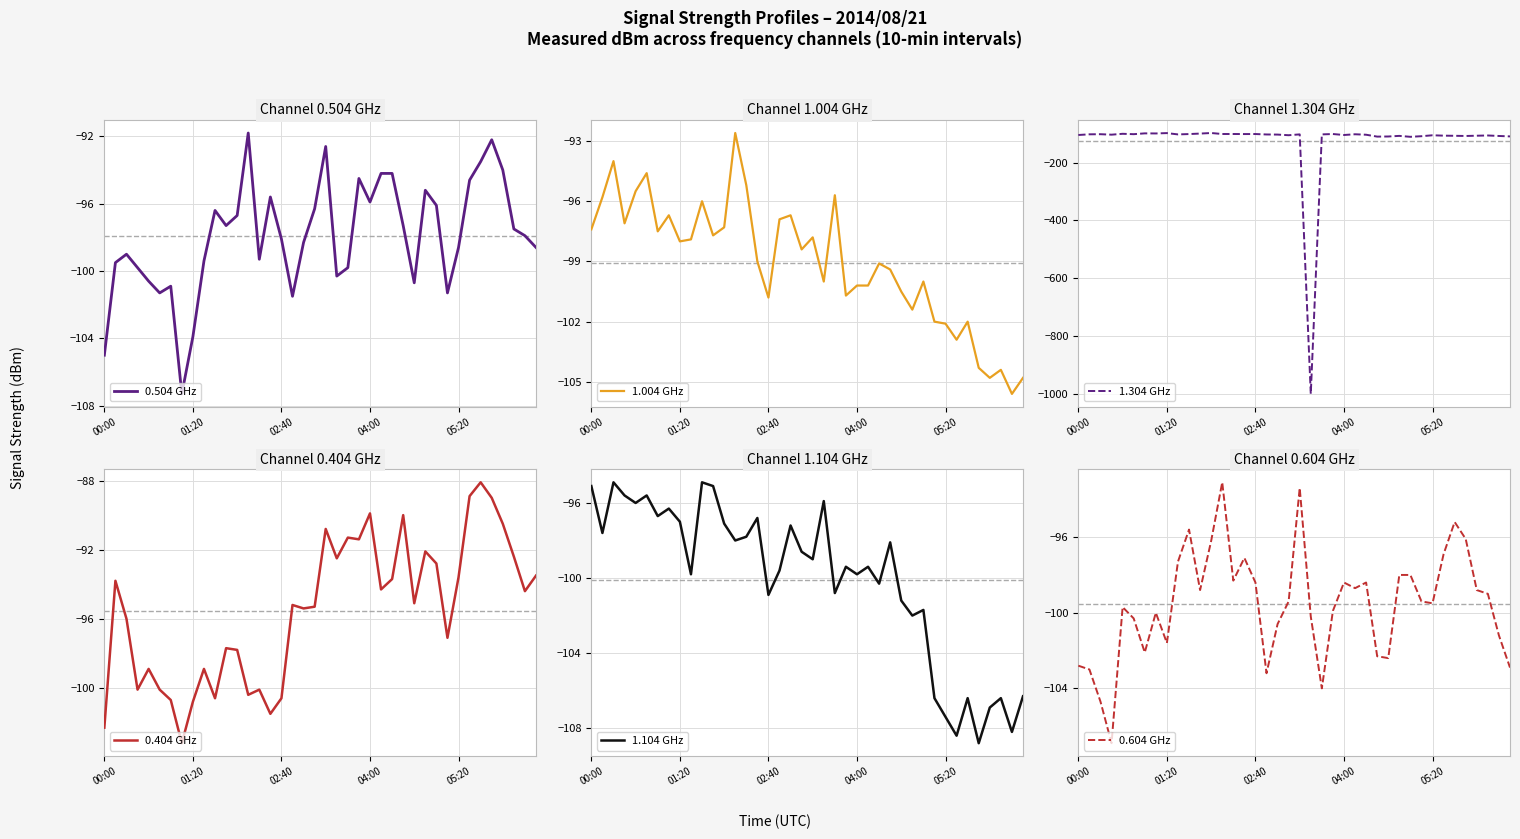

In 0.604 GHz, how many points are higher than both neighbors (excluding endpoints)?

9